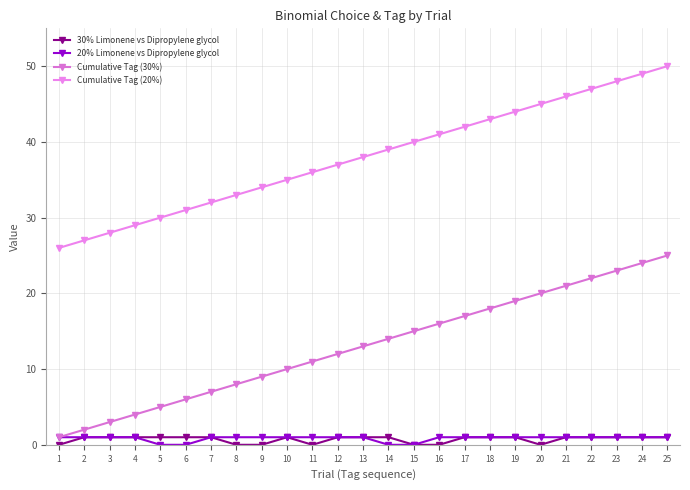

True or false: Cumulative Tag (30%) has a value of 2 at 1.

False